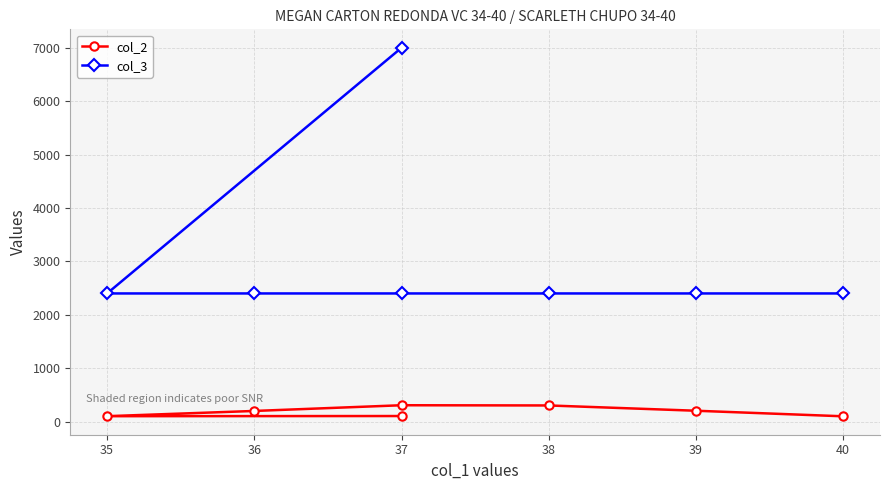

Is it true that col_3 equals 2400 at 36?

True